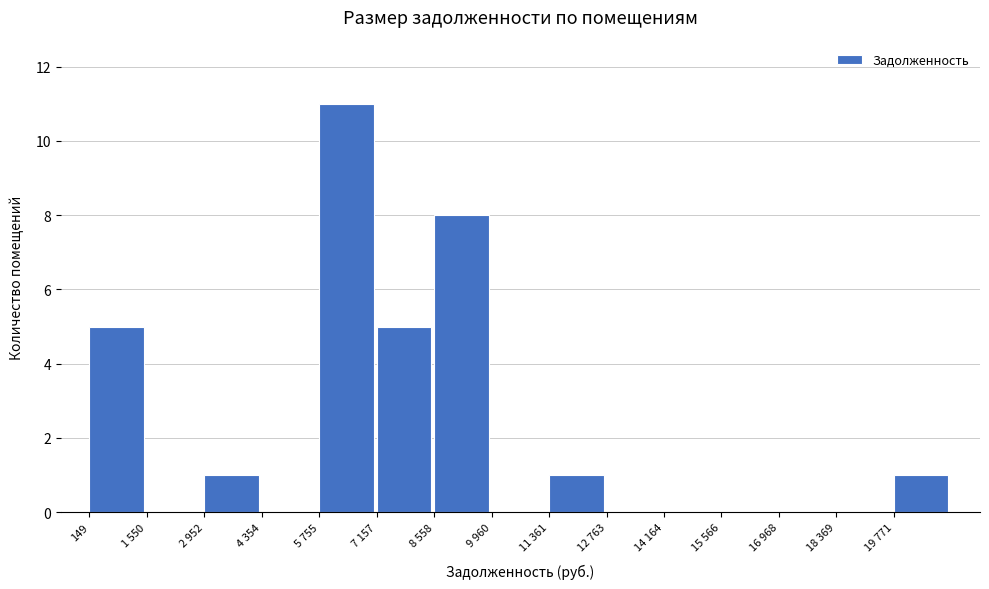

Reading left to right, what are all the values shown in this chart?

149=5	1 550=0	2 952=1	4 354=0	5 755=11	7 157=5	8 558=8	9 960=0	11 361=1	12 763=0	14 164=0	15 566=0	16 968=0	18 369=0	19 771=1